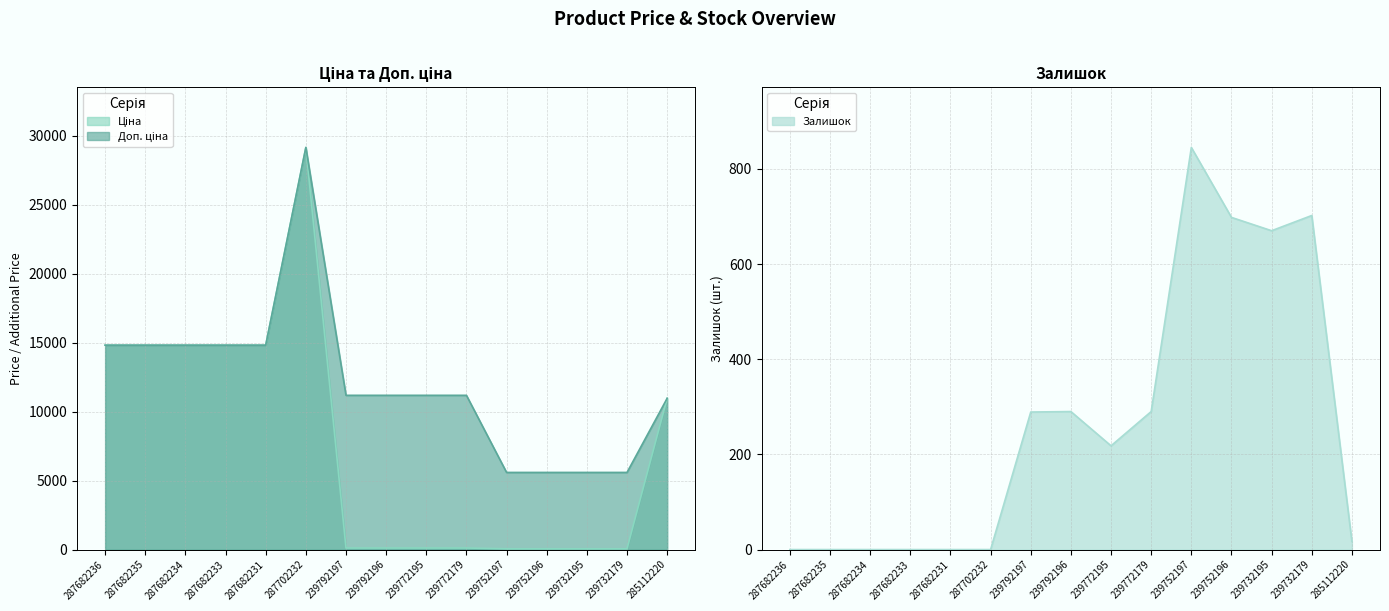

What position from the right is 239752196?

4